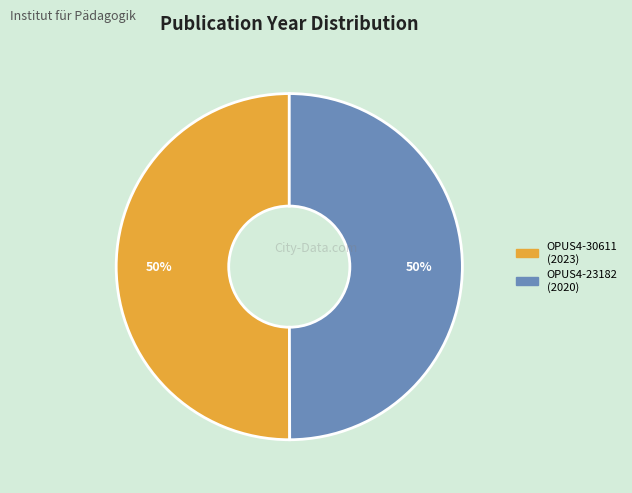

Is it true that OPUS4-30611 is 59% of the pie?

False